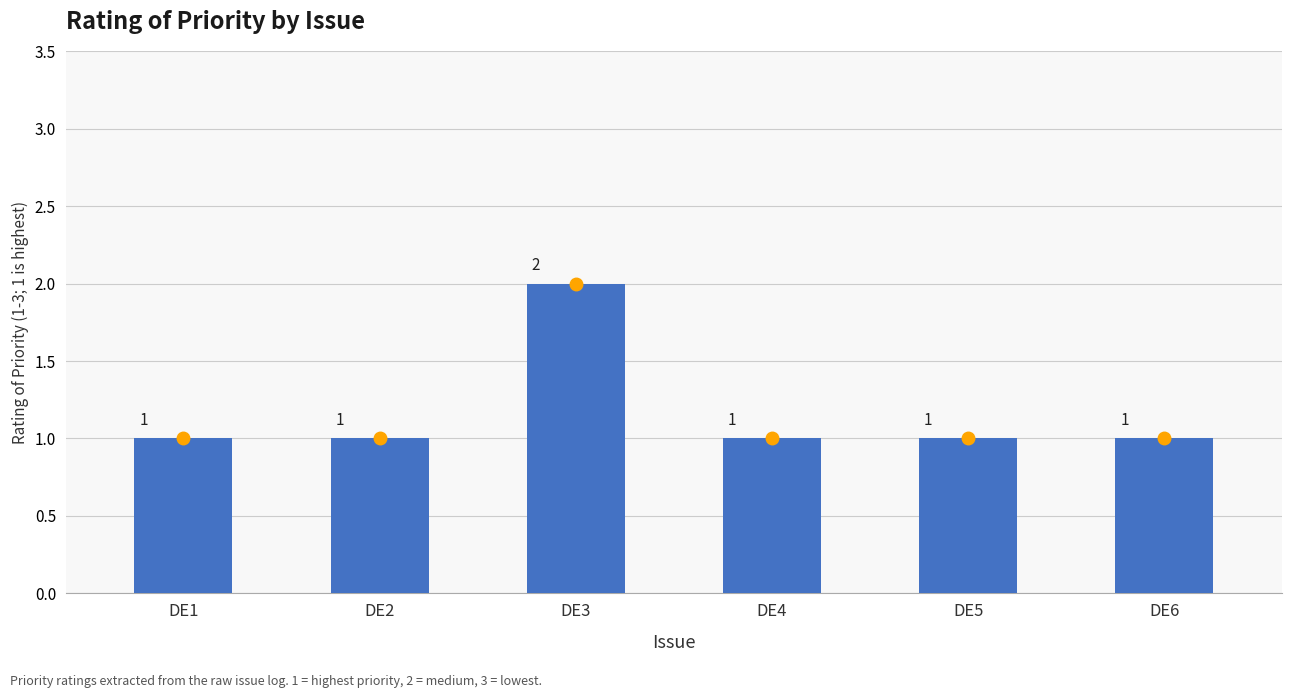

How many categories are shown in the chart?

6